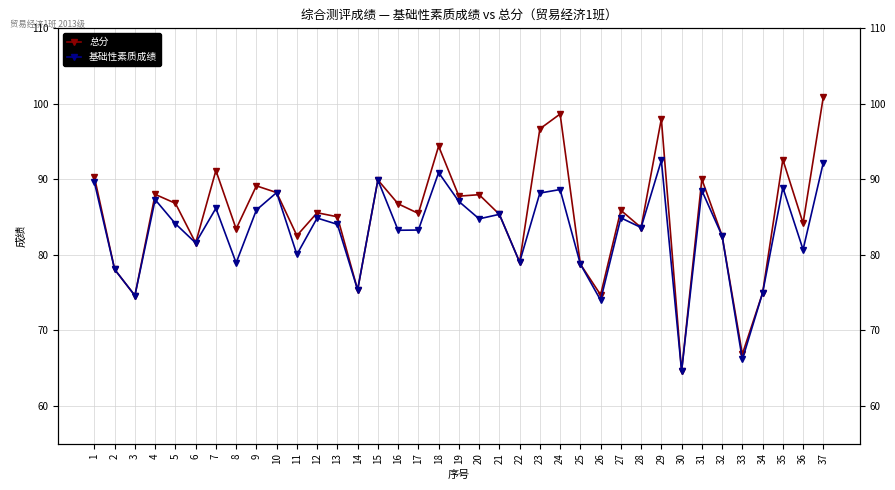

What is the value of the 总分 point at the 14th from the left?

75.4